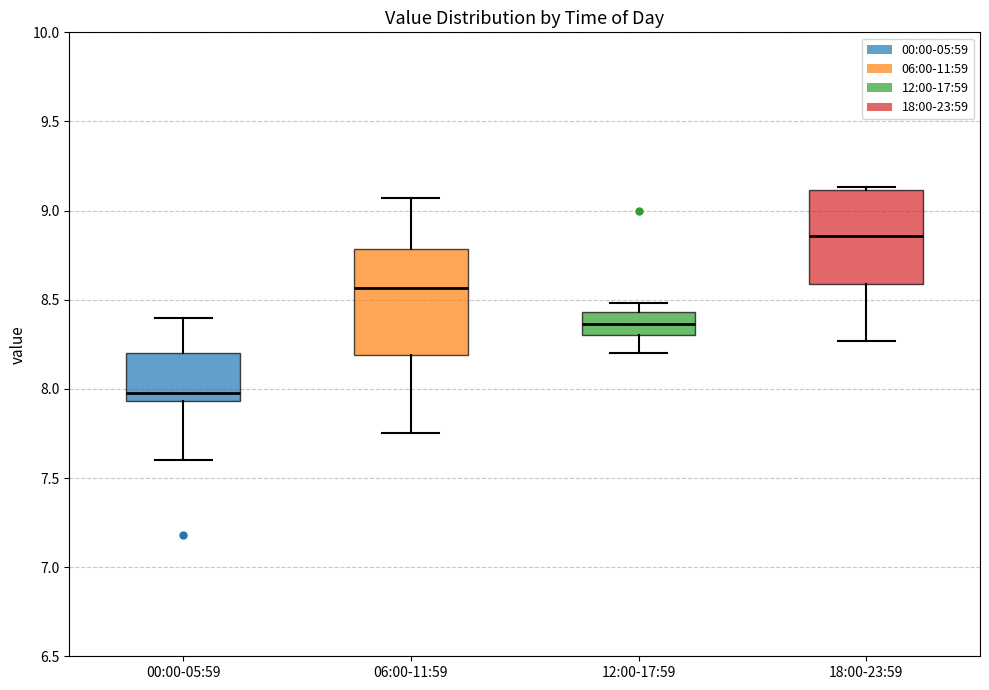

Comparing the boxes themselves (not the whiskers), which one is the tallest?

06:00-11:59